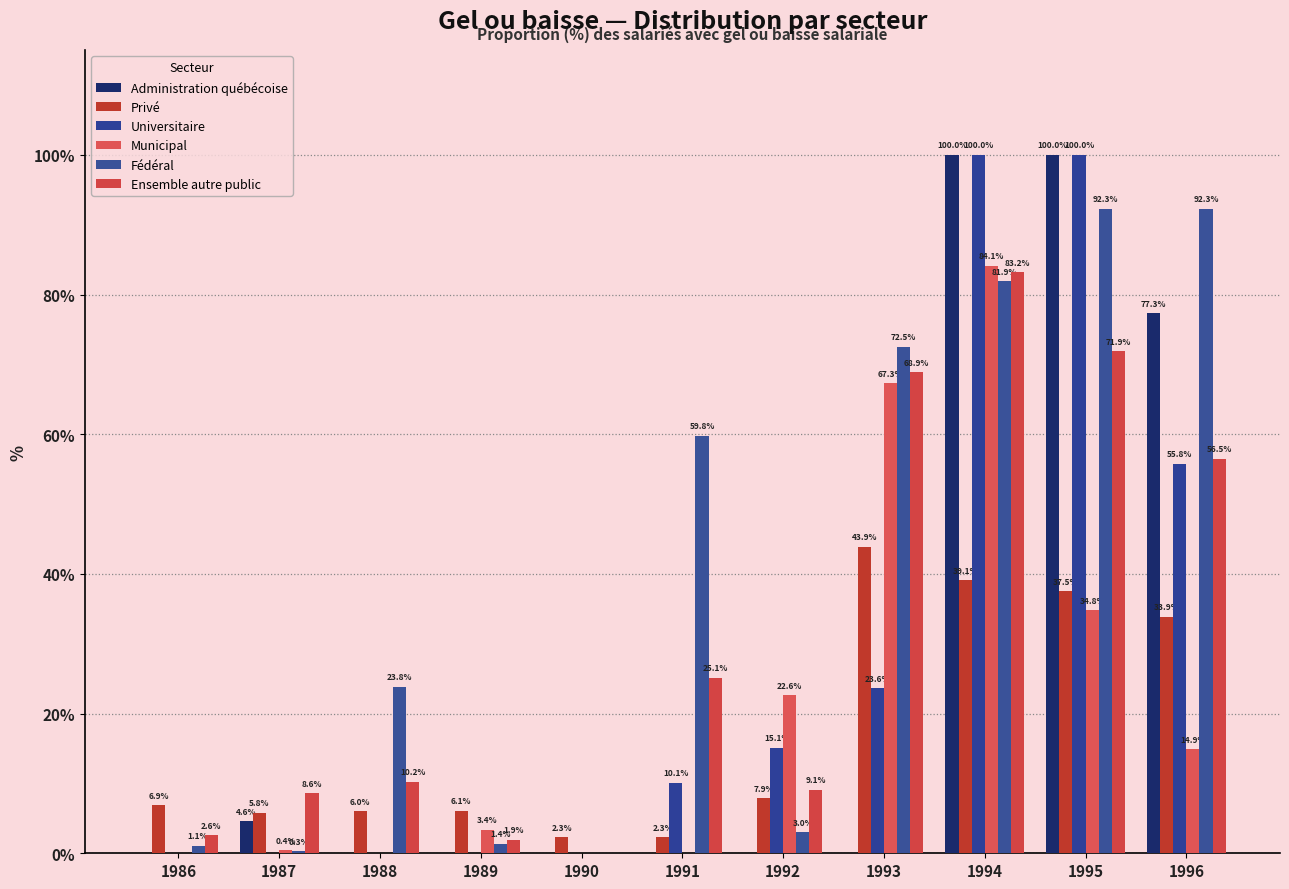

What is the total value across all series at 1990?

2.3